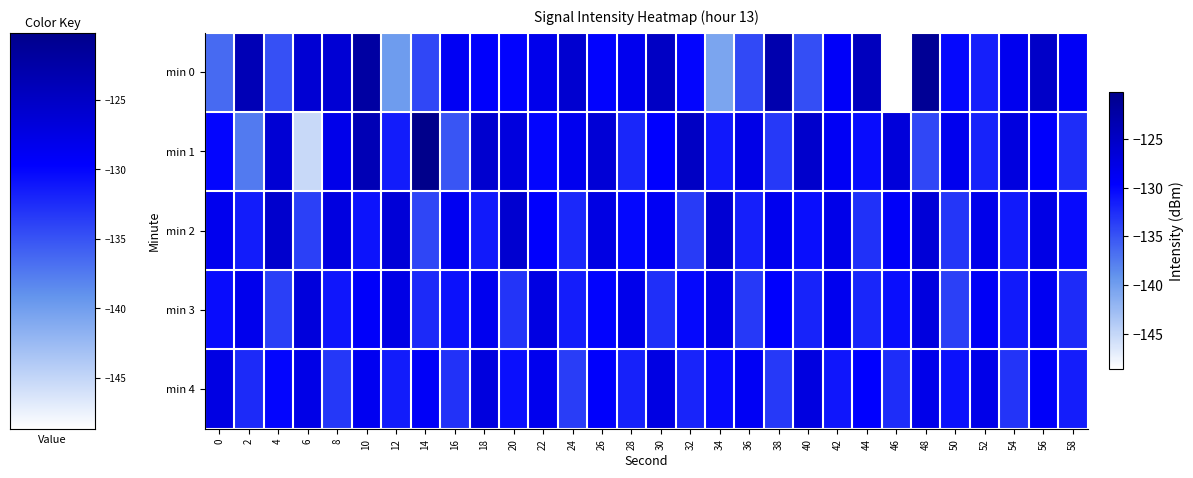

At which category is the sum across all series the highest?

10